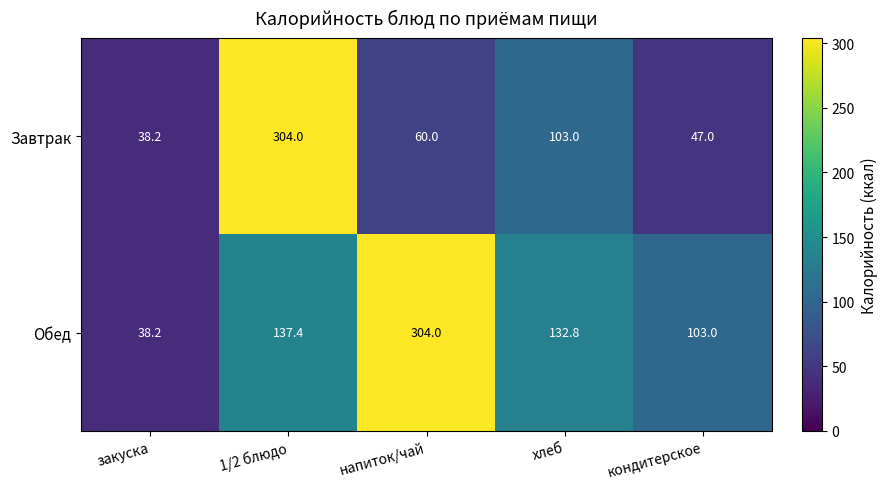

Count the number of categories in the chart.

5